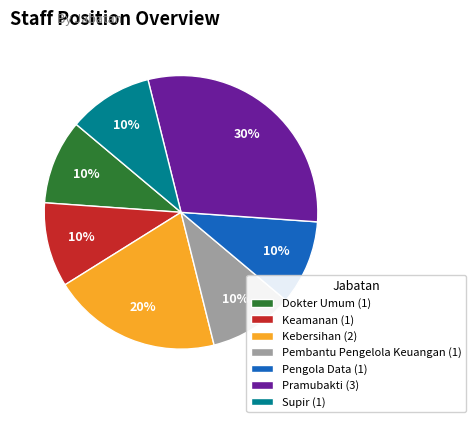

Do Dokter Umum (1) and Pramubakti (3) together represent more than half of the pie?

No